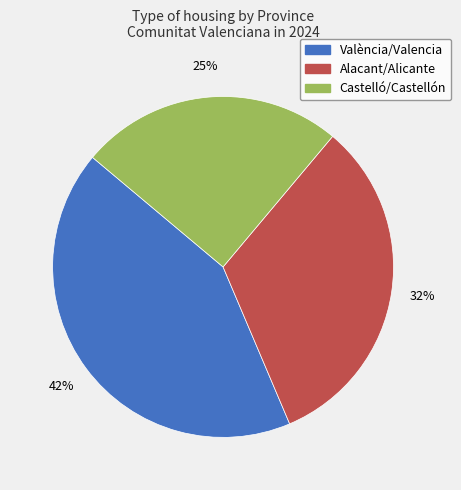

To the nearest percent, what is the difference between the largest and smallest slice percentages?

18%